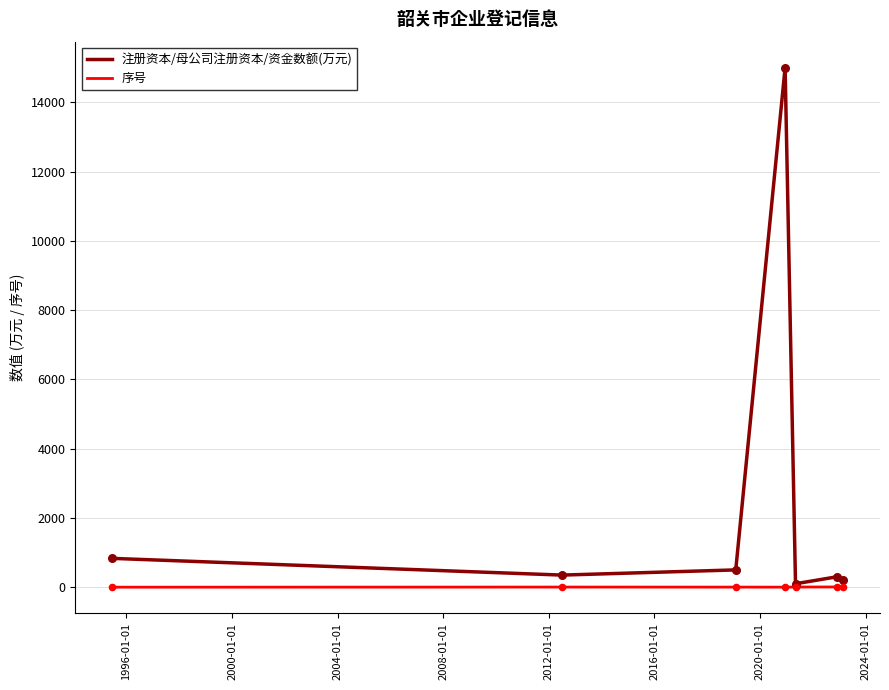

Which series has the largest total across all categories?

注册资本/母公司注册资本/资金数额(万元)